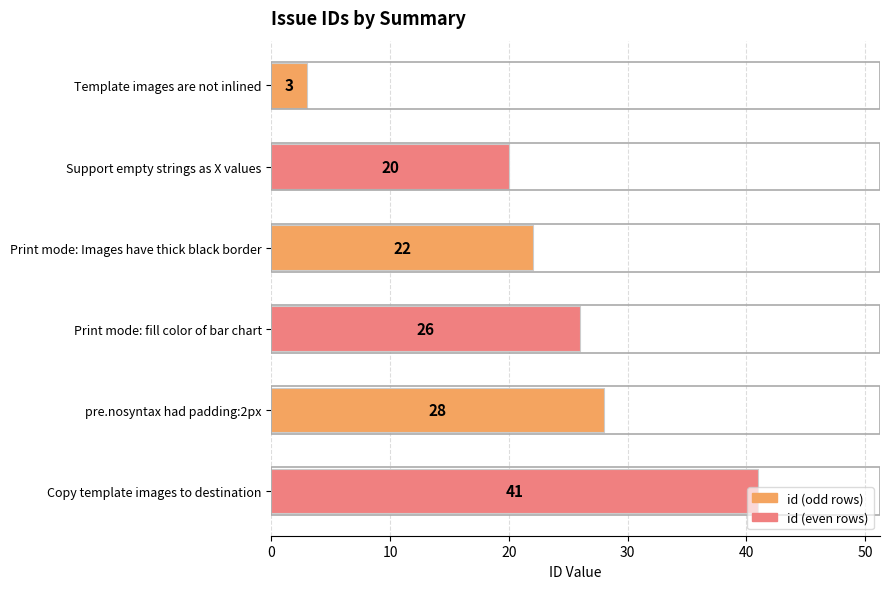

True or false: the data shows 28 at pre.nosyntax had padding:2px.

True